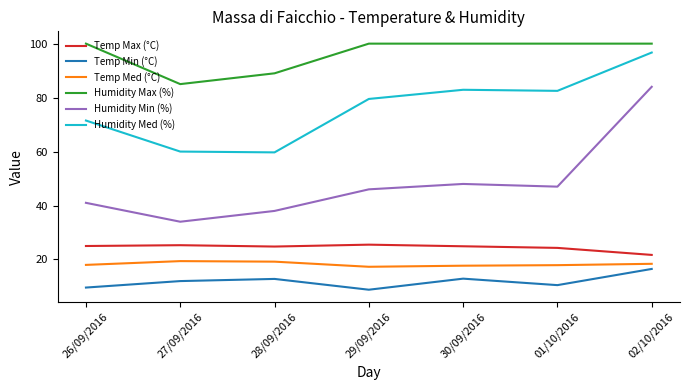

True or false: Temp Min (°C) has more than 1 interior local peaks.

True